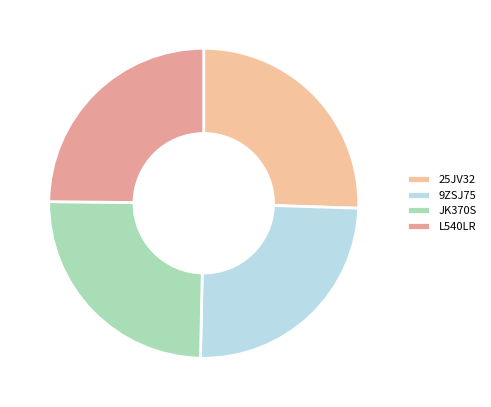

To the nearest percent, what is the average slice percentage?

25%